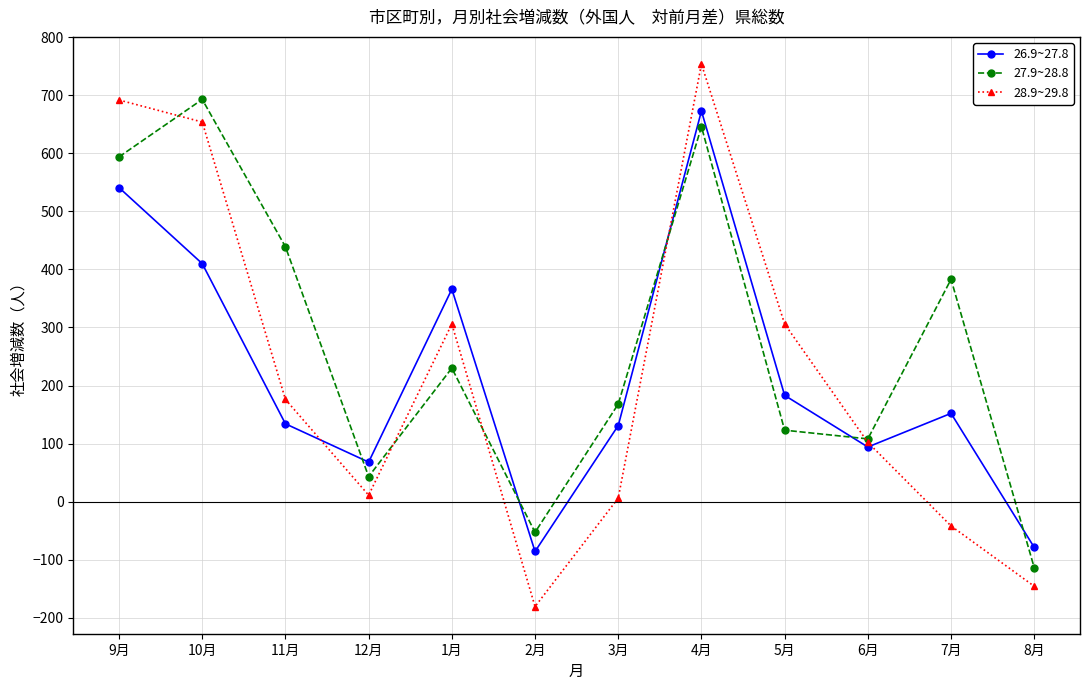

True or false: 27.9~28.8 has more than 1 points higher than both neighbors.

True